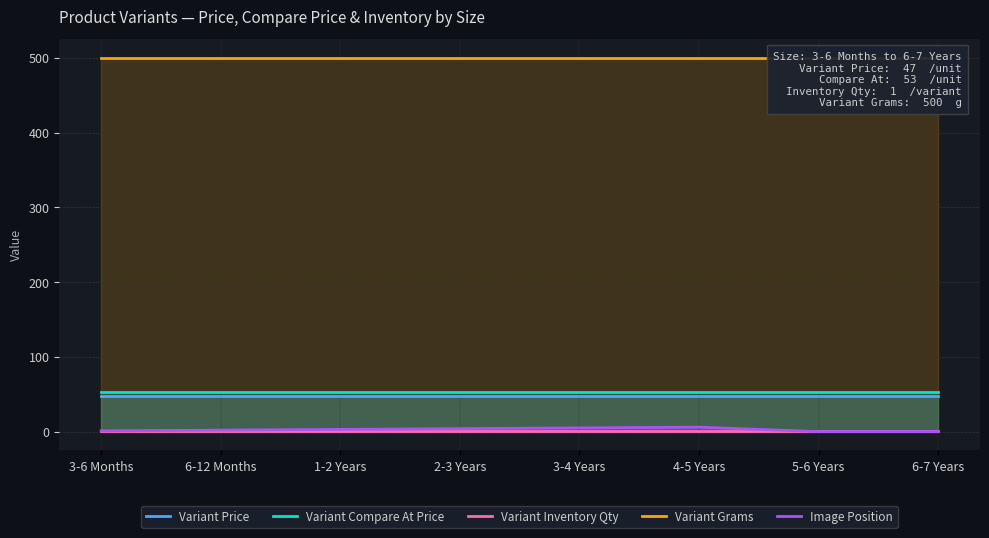

What is the label of the 5th point from the left?

3-4 Years